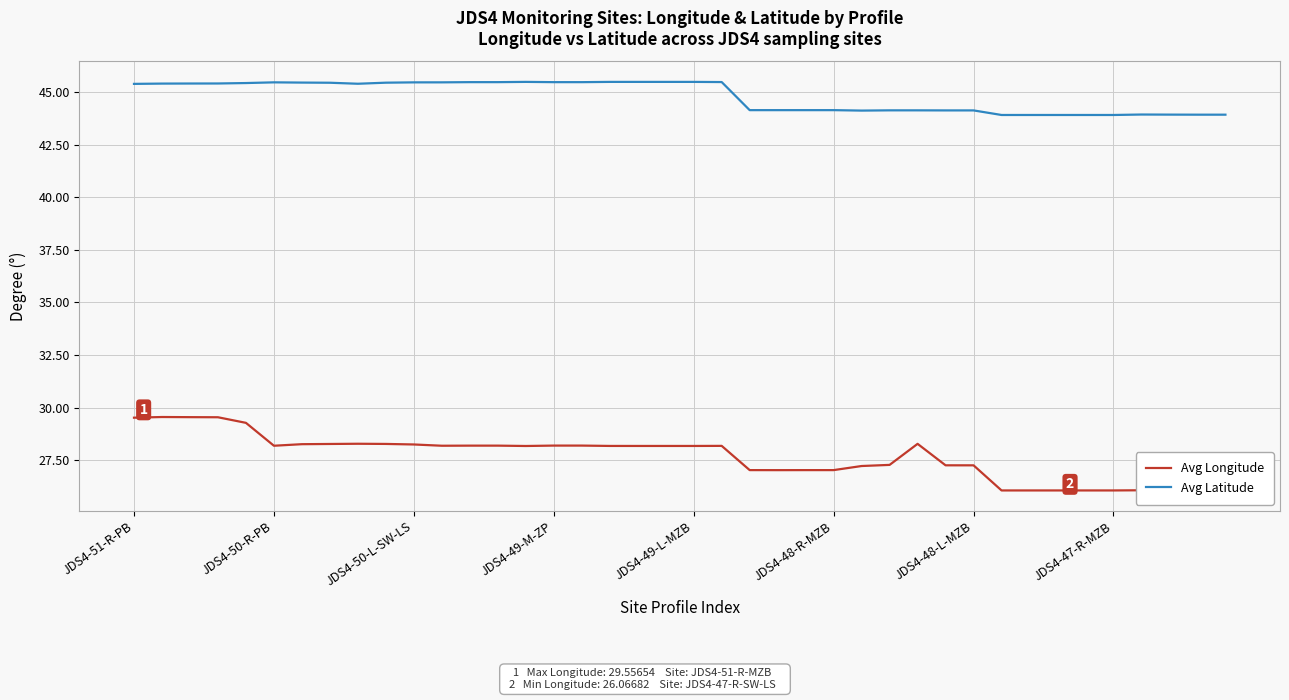

Which series has the largest range (max minus min)?

Avg Longitude